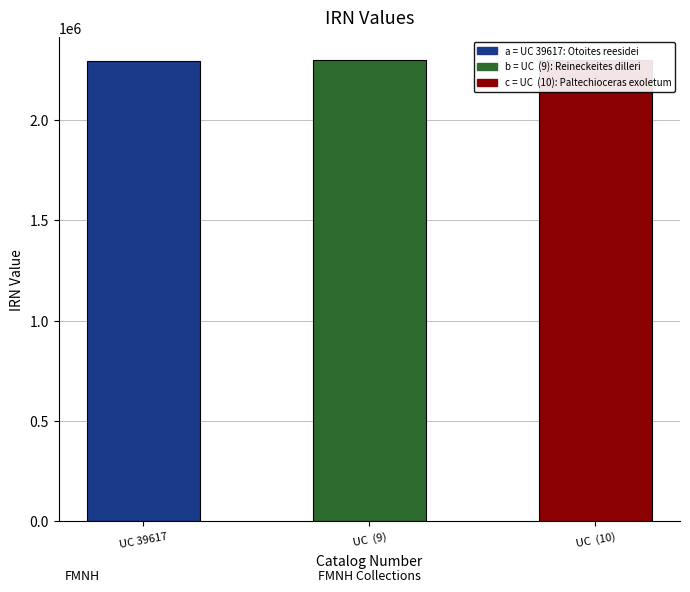

Reading left to right, what are all the values shown in this chart?

2296562	2298340	2298342